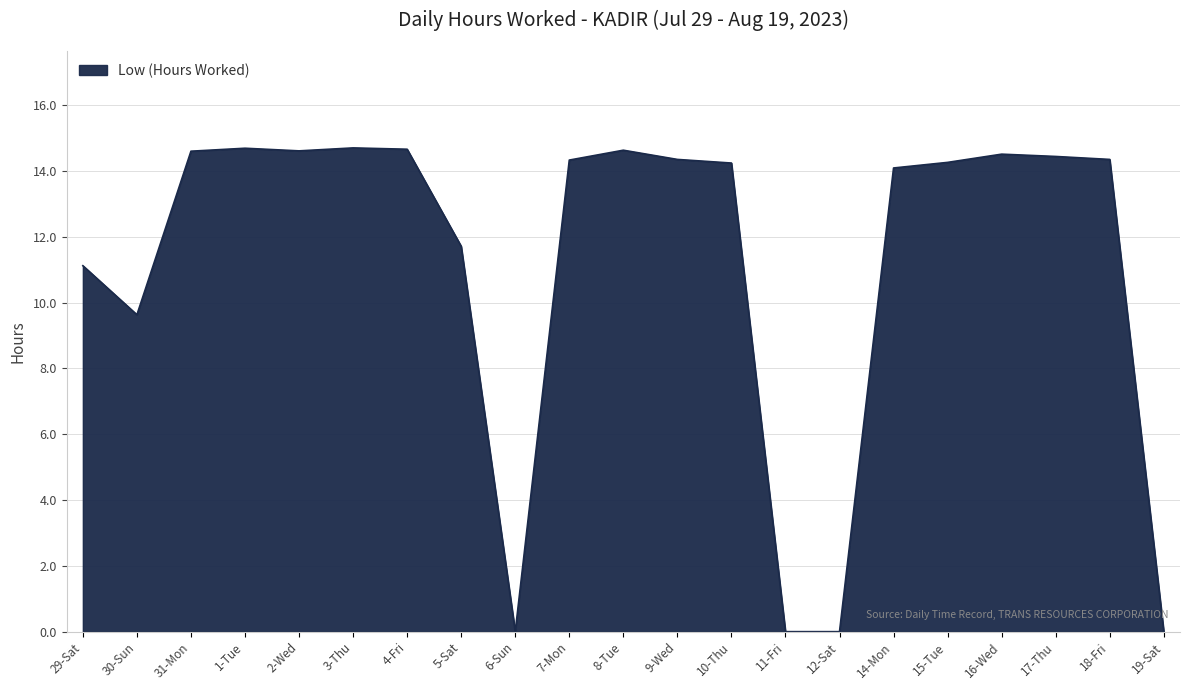

The chart shows a value of 9.6 at 30-Sun. True or false?

True